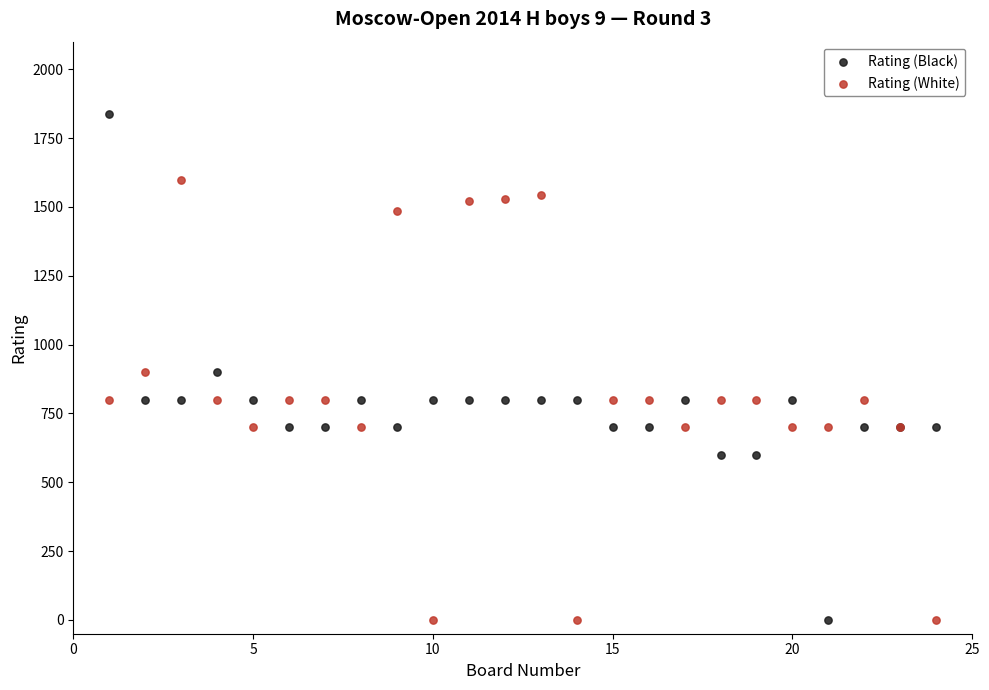

What are all the series names shown in the legend?

Rating (Black), Rating (White)